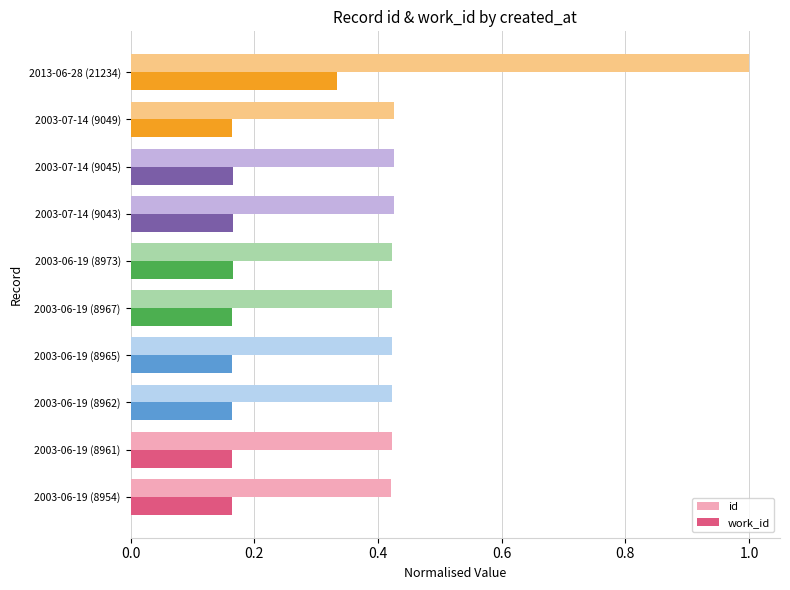

The work_id series shows 0.1 at 2003-07-14 (9049). True or false?

False